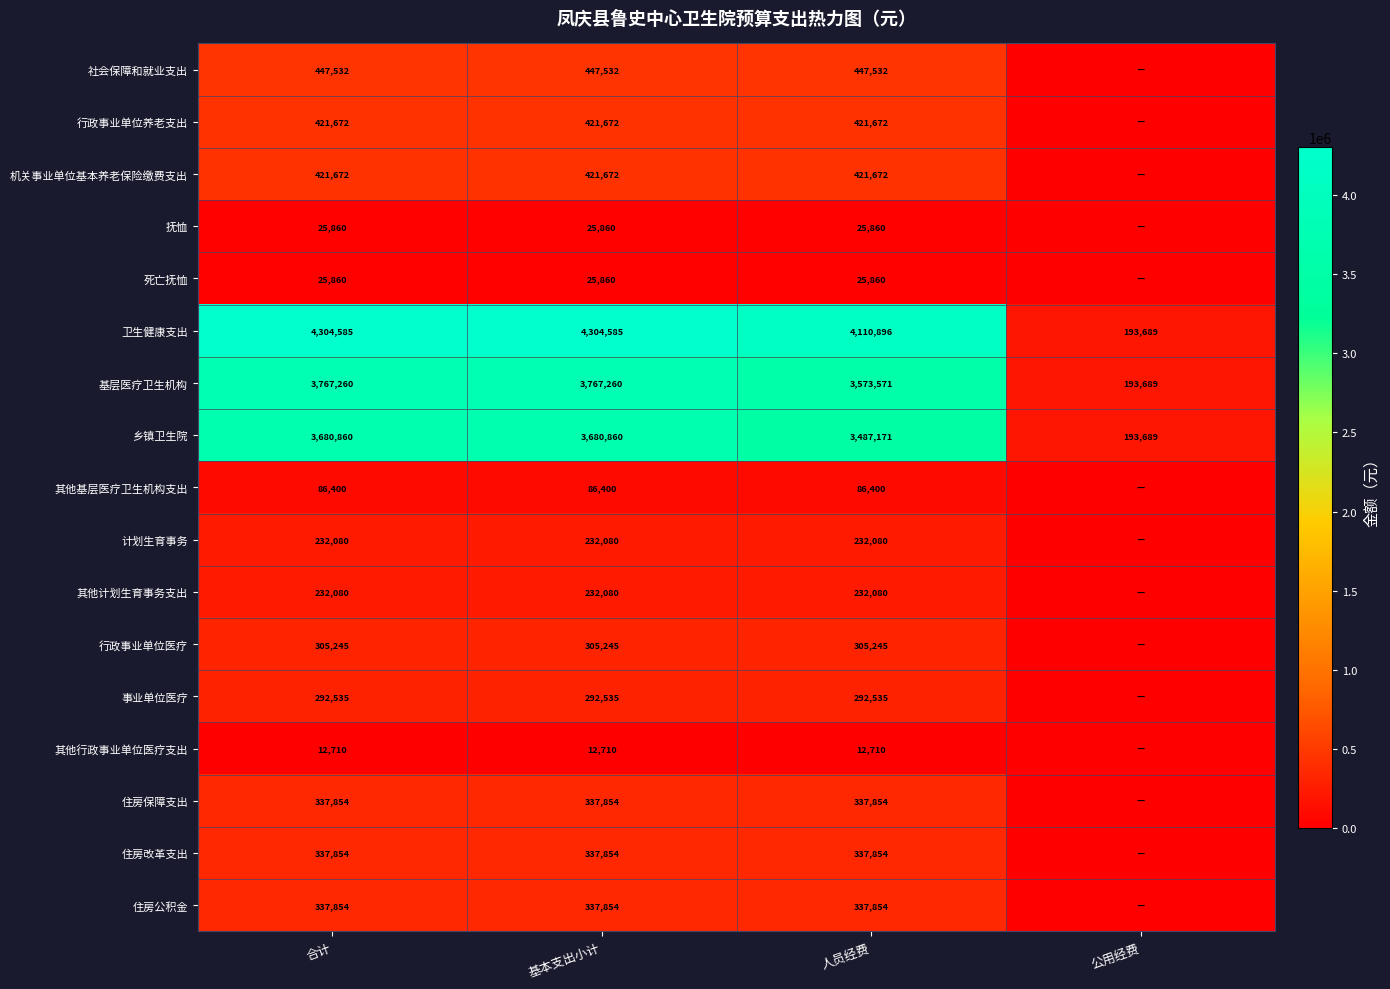

What is the difference between the highest and lowest values at 人员经费?

4098186